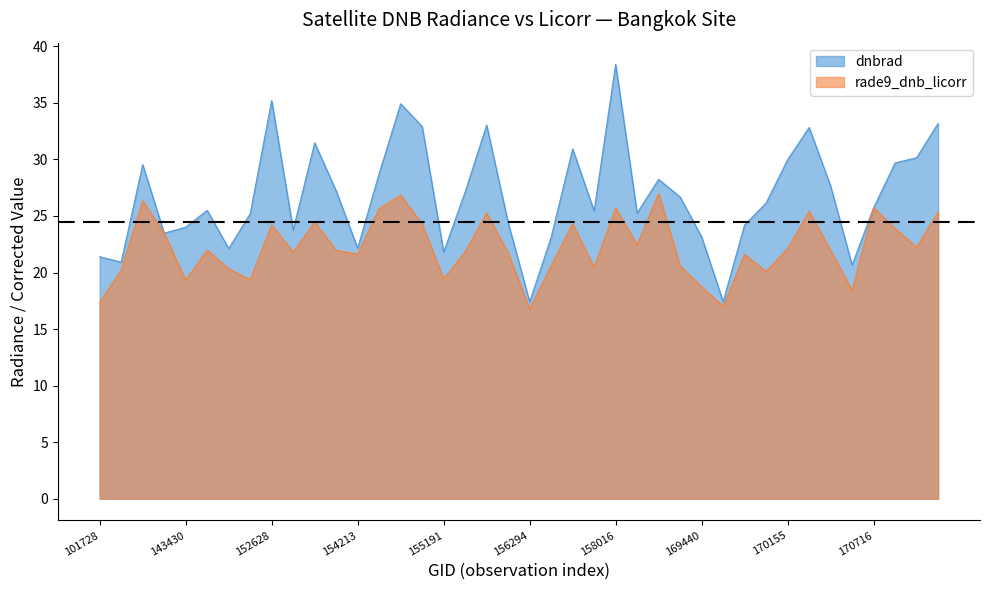

What is the value of the rade9_dnb_licorr point at the 18th from the left?

21.8